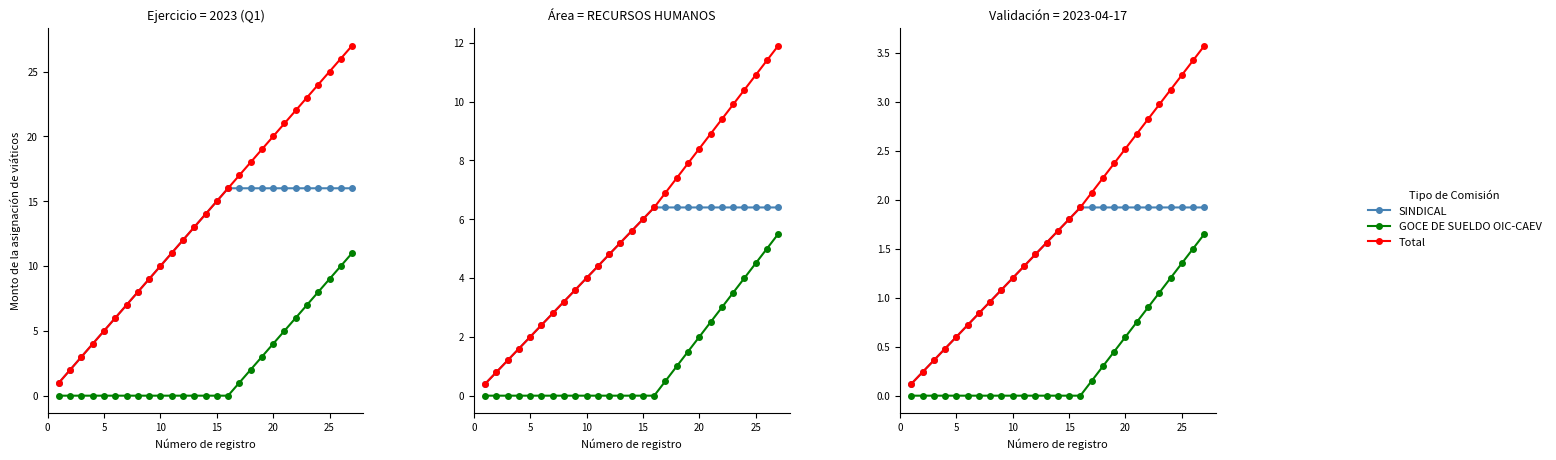

What is the difference between the maximum and minimum values in the Total series?

3.4